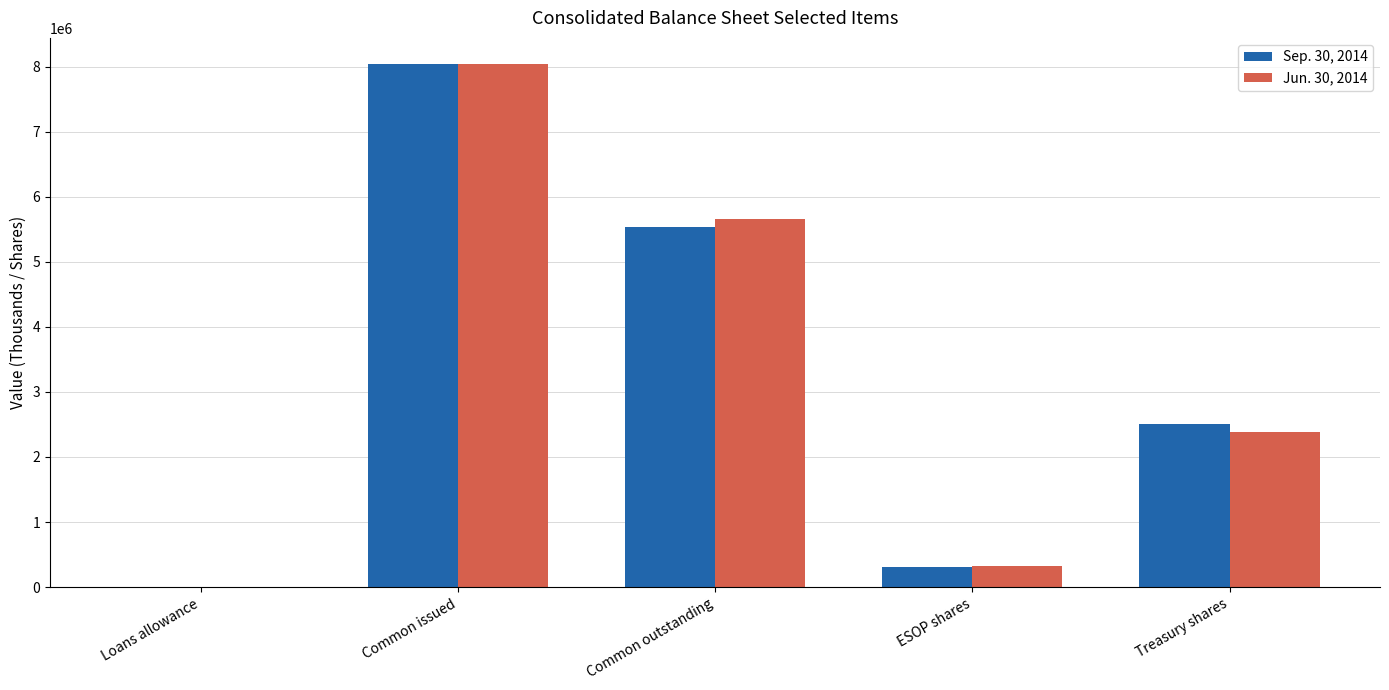

The value of Sep. 30, 2014 at Common issued is 3765384. True or false?

False